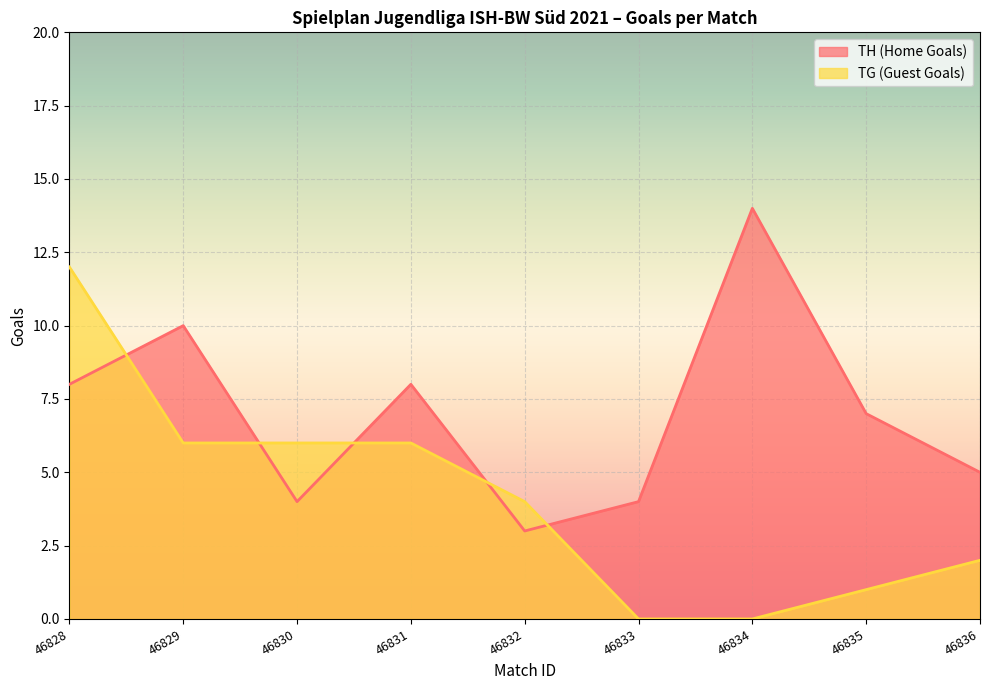

The value of TH (Home Goals) at 46831 is 8. True or false?

True